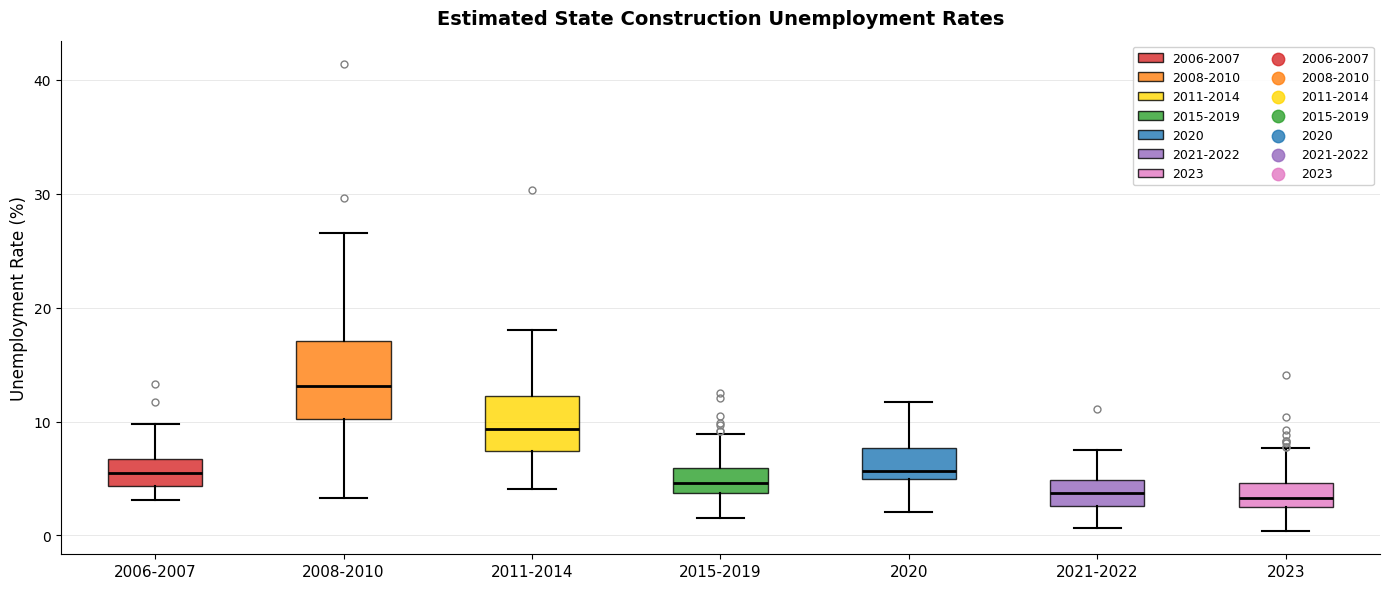

Where does the upper whisker of the box for 2011-2014 end on the y-axis? The values are not printed on the chart, so give them approximately, as read against the axis.

18